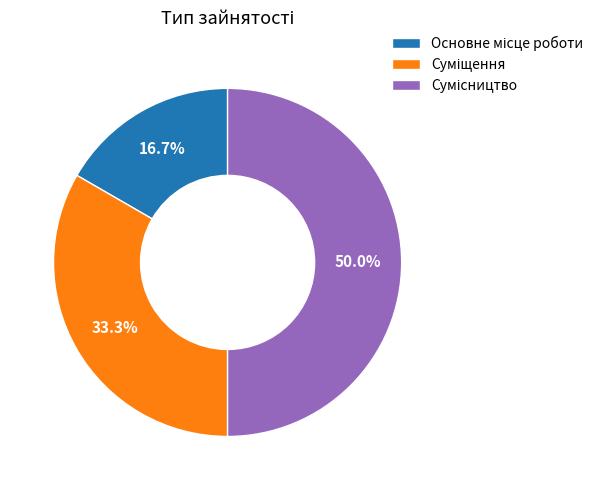

What percentage is the Суміщення slice, to the nearest percent?

33%